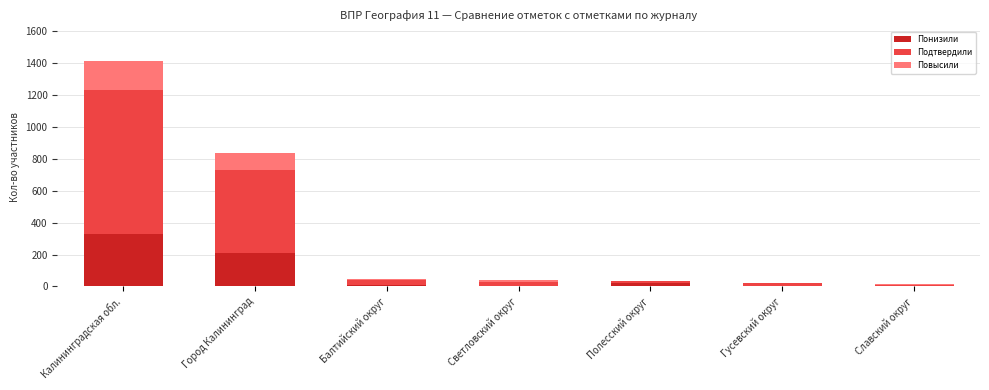

At which category is the sum across all series the highest?

Калининградская обл.